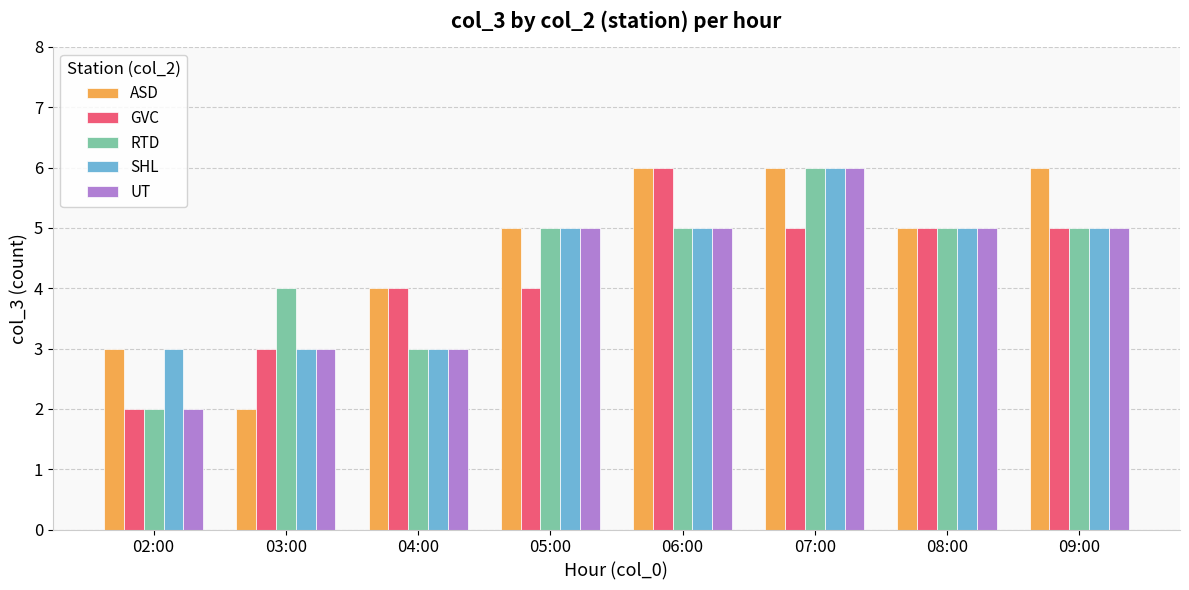

What is the sum of the SHL values at 08:00 and 06:00?

10